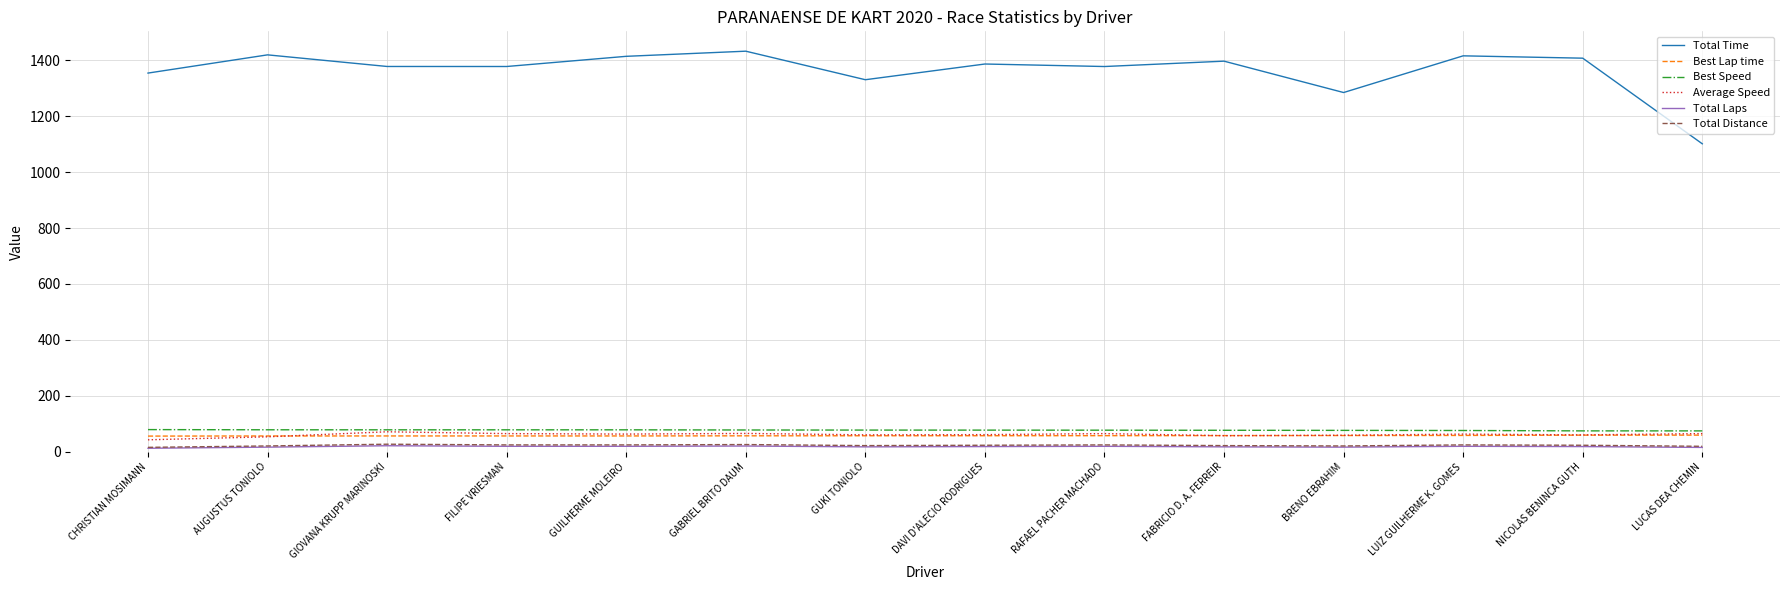

Which series has the widest spread of values?

Total Time